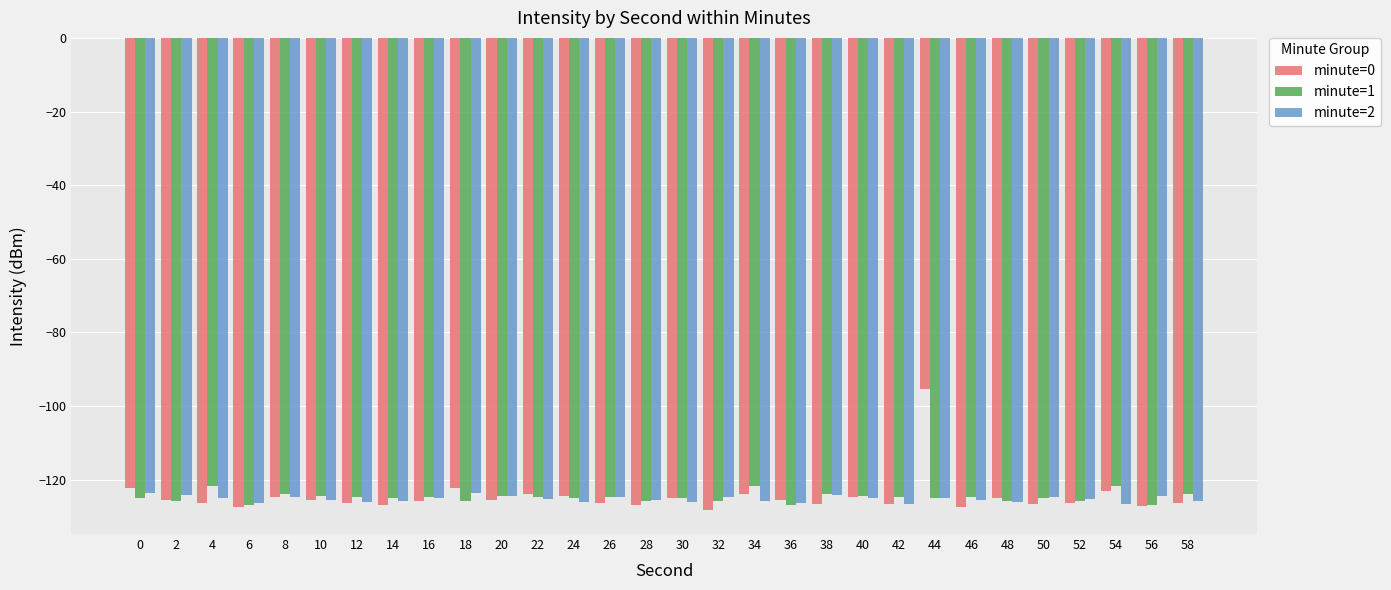

Is it true that minute=1 equals -124.6 at 46?

True